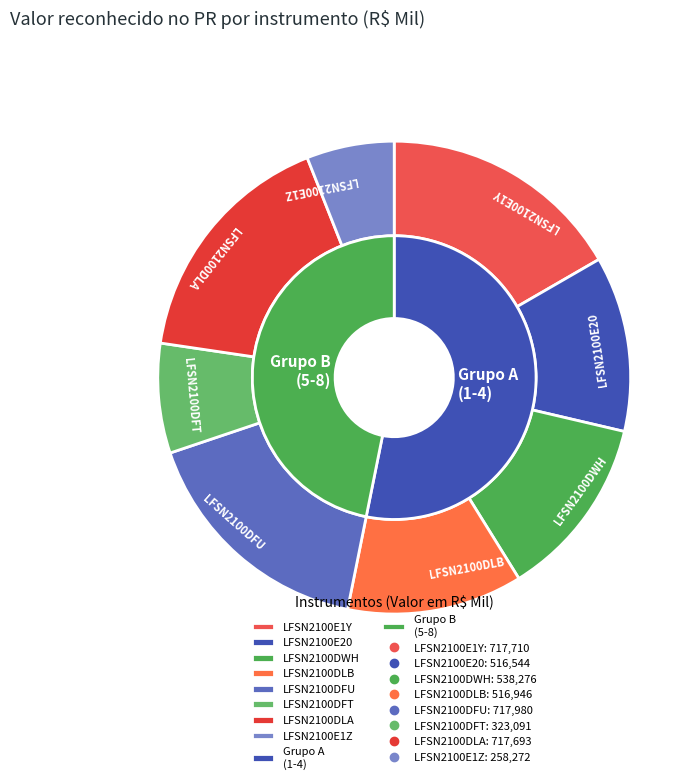

What is the change in value from LFSN2100DFT to LFSN2100DLA?

+394601.8